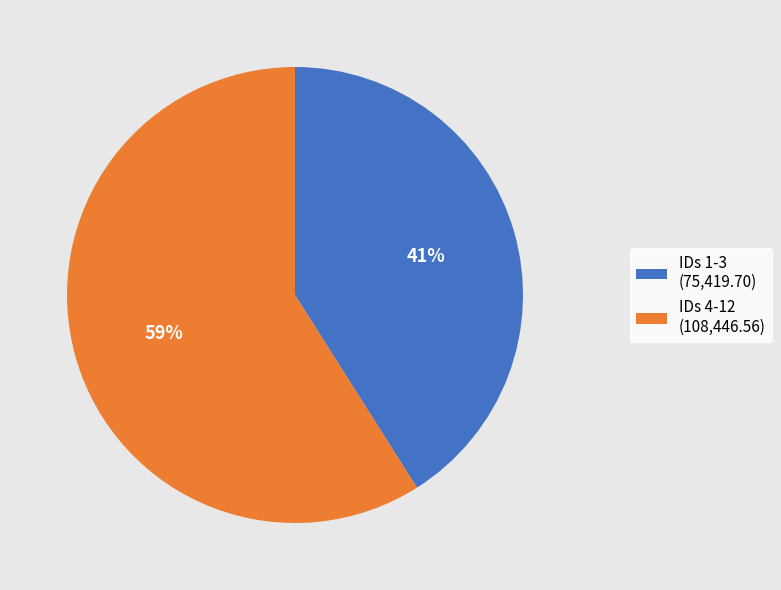

Is there a majority slice in this chart?

Yes